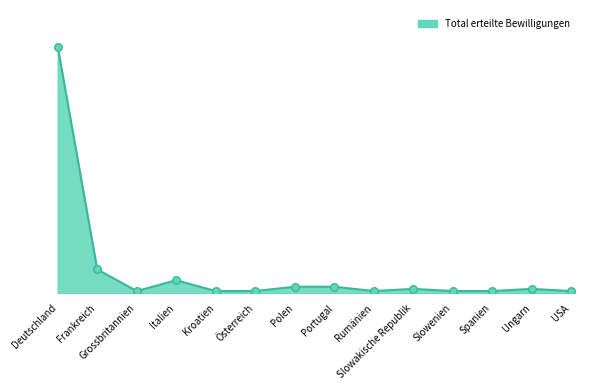

Does the chart have visible grid lines?

No